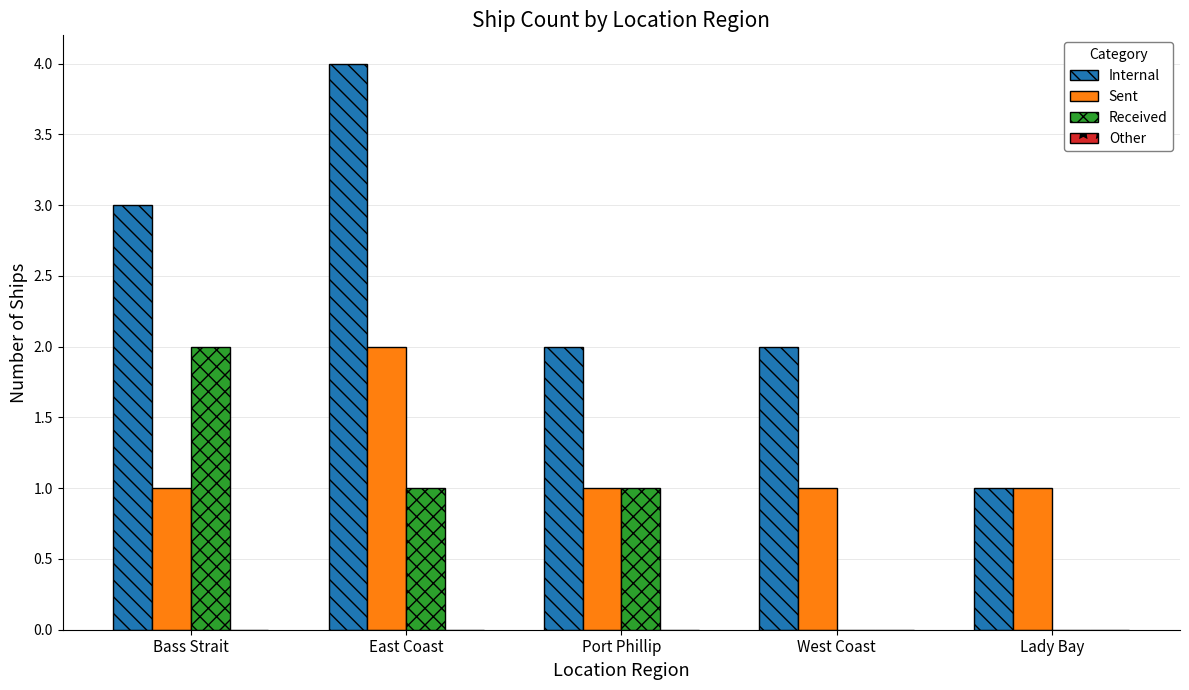

Reading right to left, list all the values displayed in this chart.

Internal: Lady Bay=1	West Coast=2	Port Phillip=2	East Coast=4	Bass Strait=3
Sent: Lady Bay=1	West Coast=1	Port Phillip=1	East Coast=2	Bass Strait=1
Received: Lady Bay=0	West Coast=0	Port Phillip=1	East Coast=1	Bass Strait=2